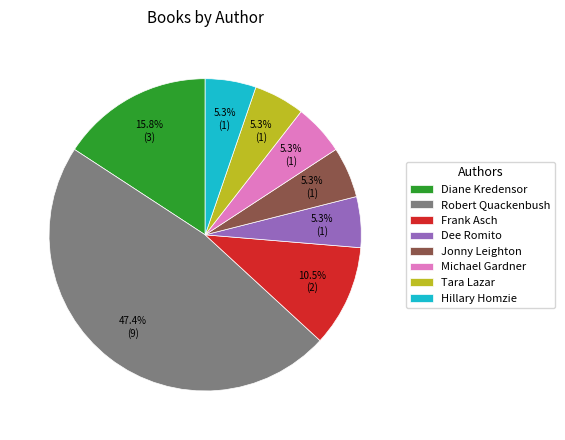

The Michael Gardner slice represents 5% of the pie. True or false?

True